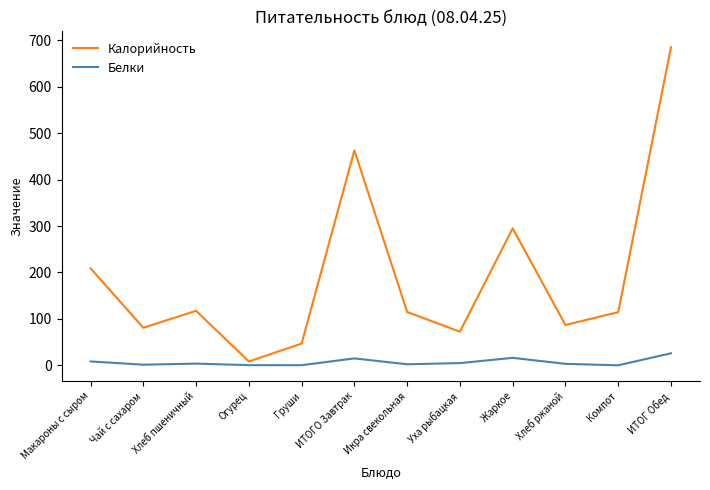

How many lines are shown in the chart?

2